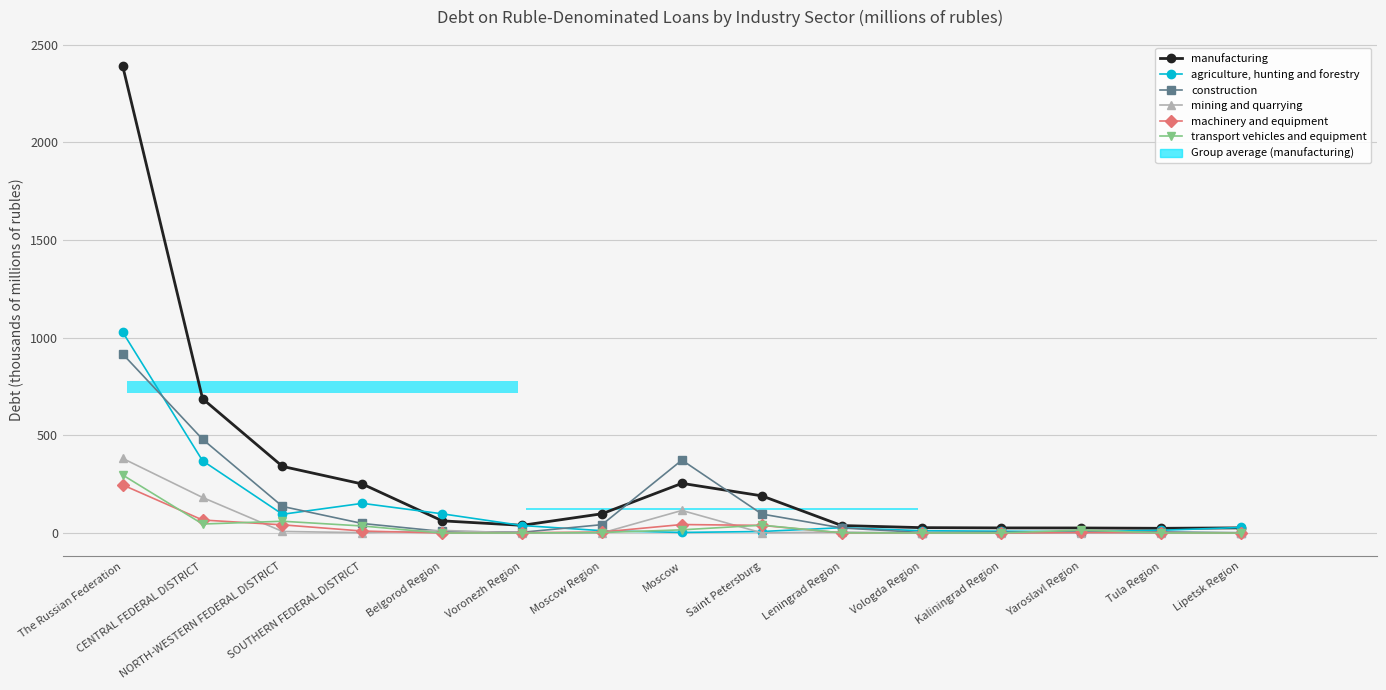

At which label is mining and quarrying closest to 191?

CENTRAL FEDERAL DISTRICT